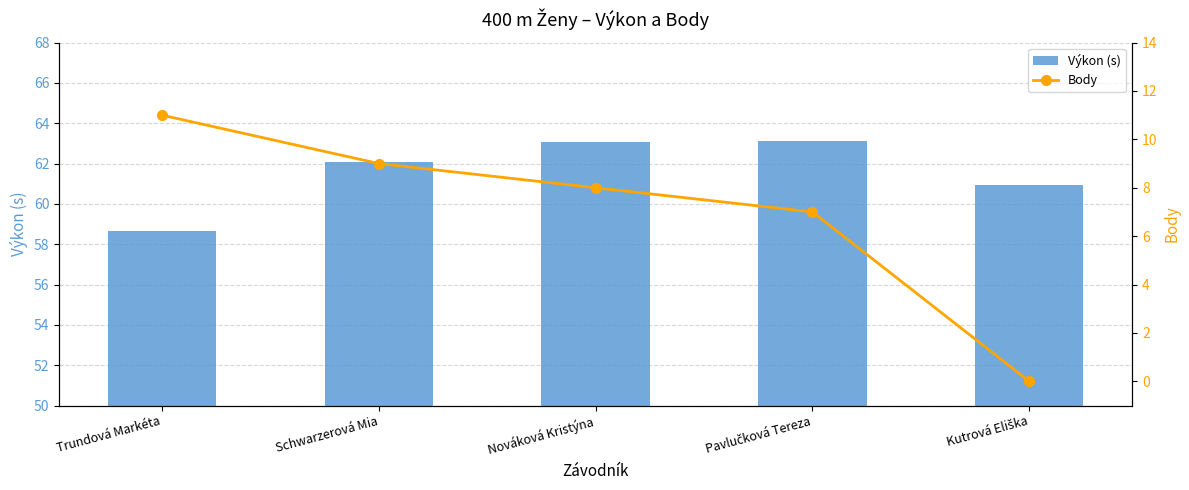

What is the difference between the maximum and second lowest values in the Body series?

4.0